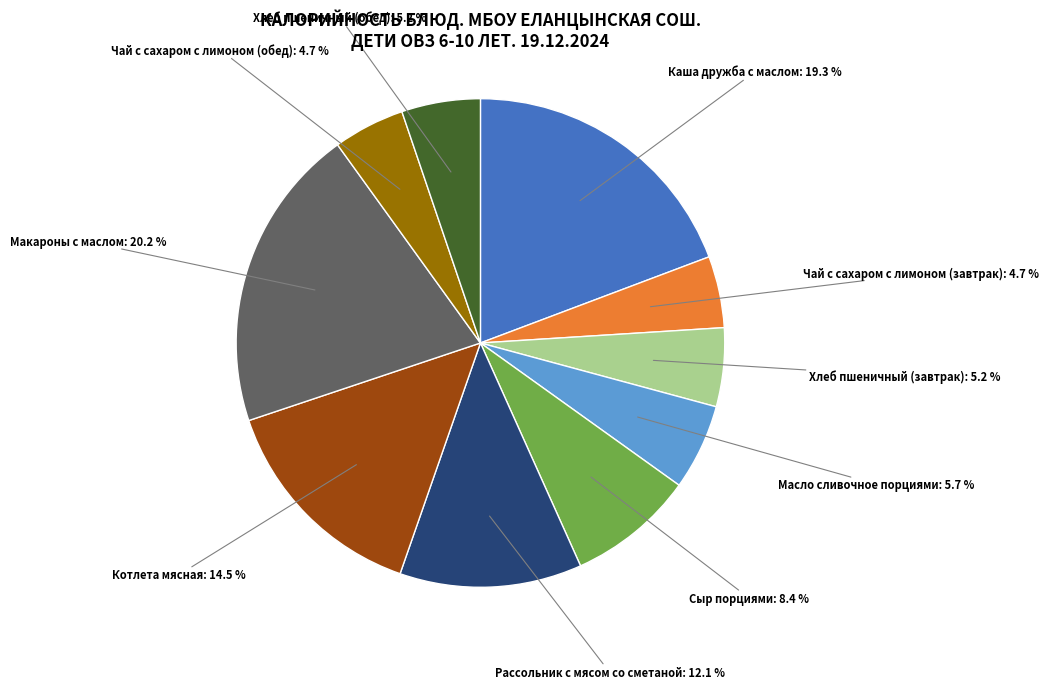

How many segments does this pie chart have?

10